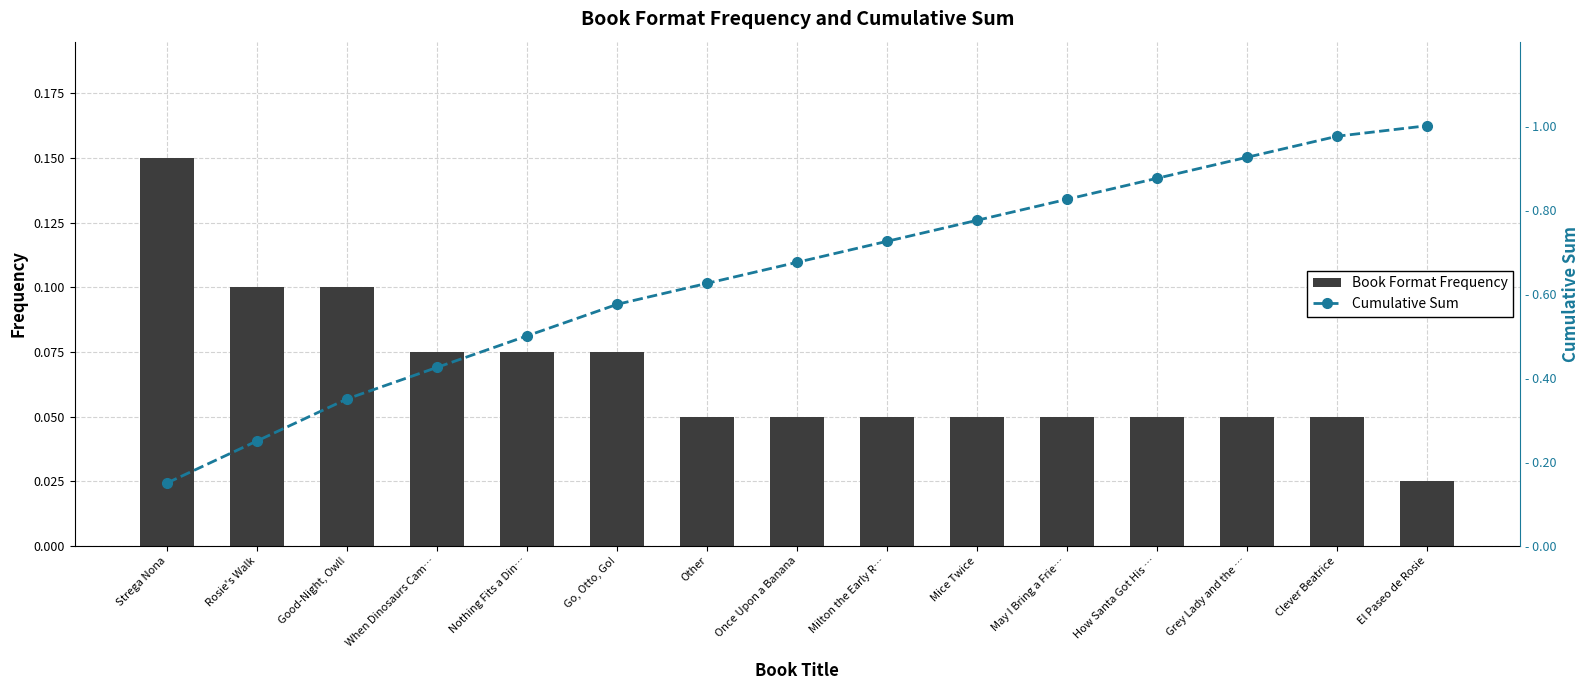

List the labels in order of Cumulative Sum value, smallest first.

Strega Nona, Rosie's Walk, Good-Night, Owl!, When Dinosaurs Cam…, Nothing Fits a Din…, Go, Otto, Go!, Other, Once Upon a Banana, Milton the Early R…, Mice Twice, May I Bring a Frie…, How Santa Got His …, Grey Lady and the …, Clever Beatrice, El Paseo de Rosie